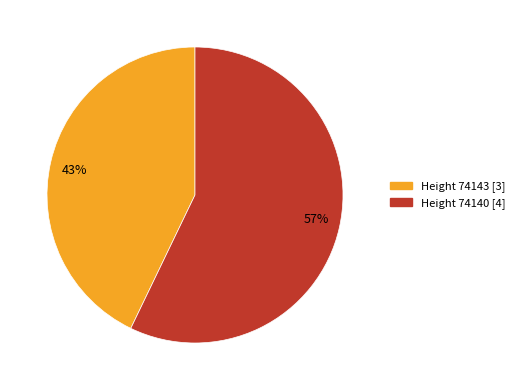

To the nearest percent, what is the combined percentage of 43% and 57%?

100%